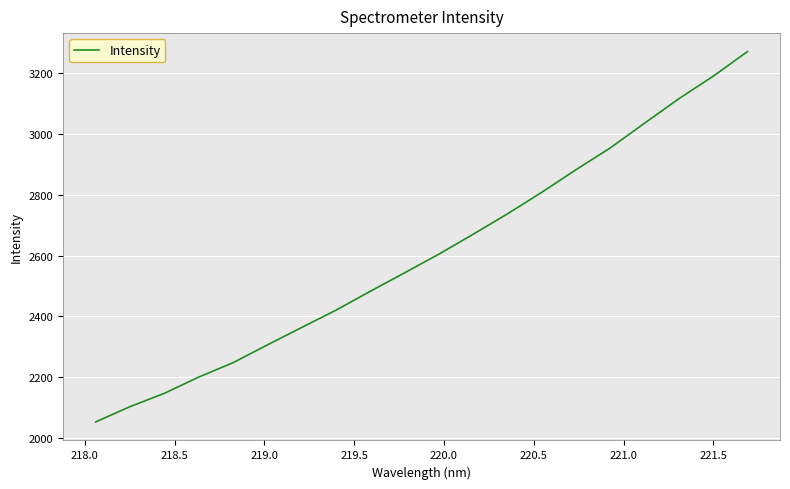

What is the smallest value displayed?

2052.8